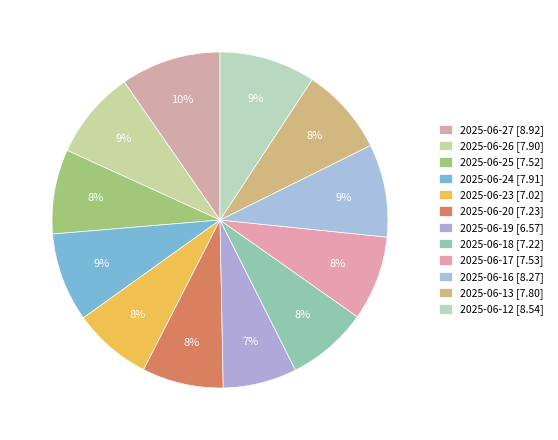

Count the number of slices in the pie.

12